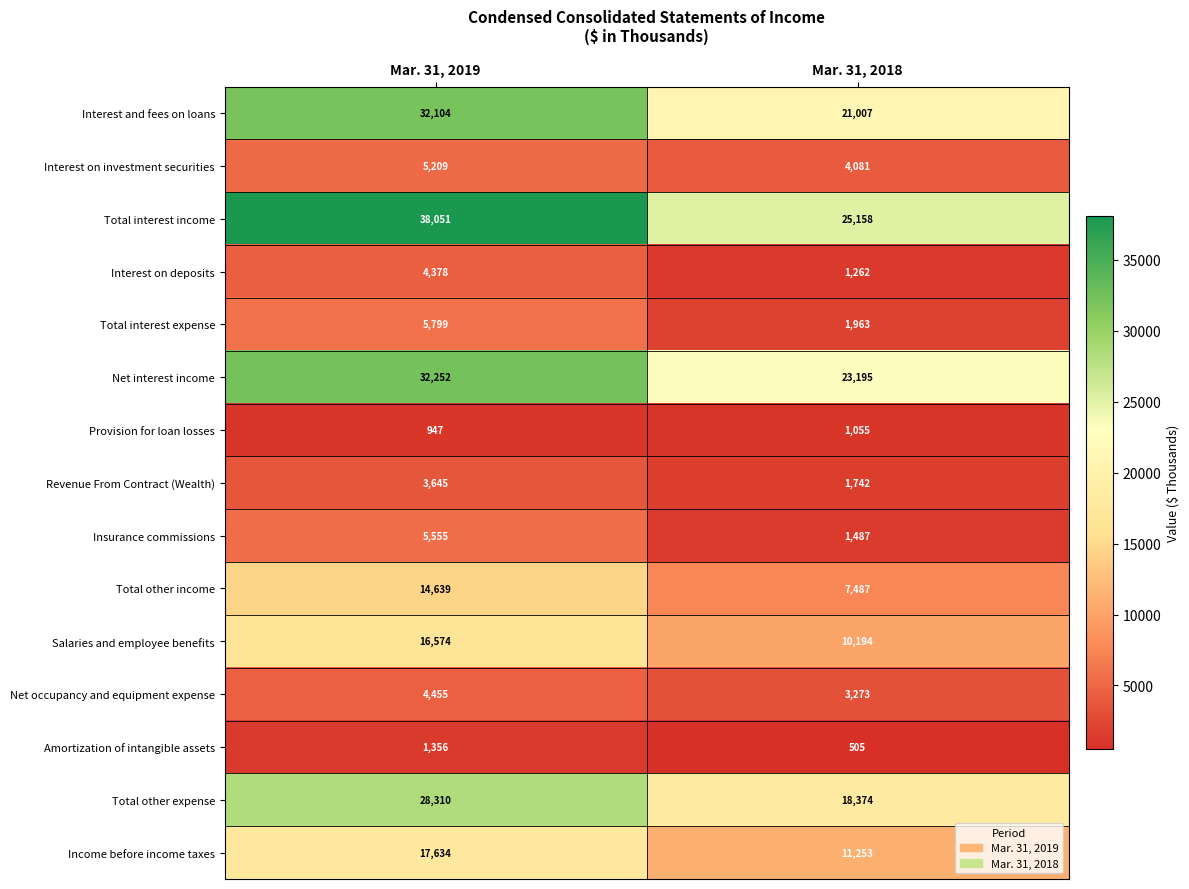

Where is Interest and fees on loans nearest to the value 26555?

Mar. 31, 2018